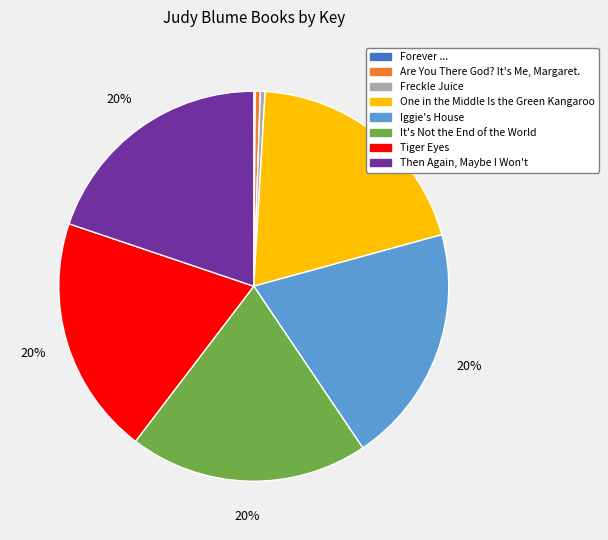

What is the ratio of the value at One in the Middle Is the Green Kangaroo to the value at Iggie's House?

1.0